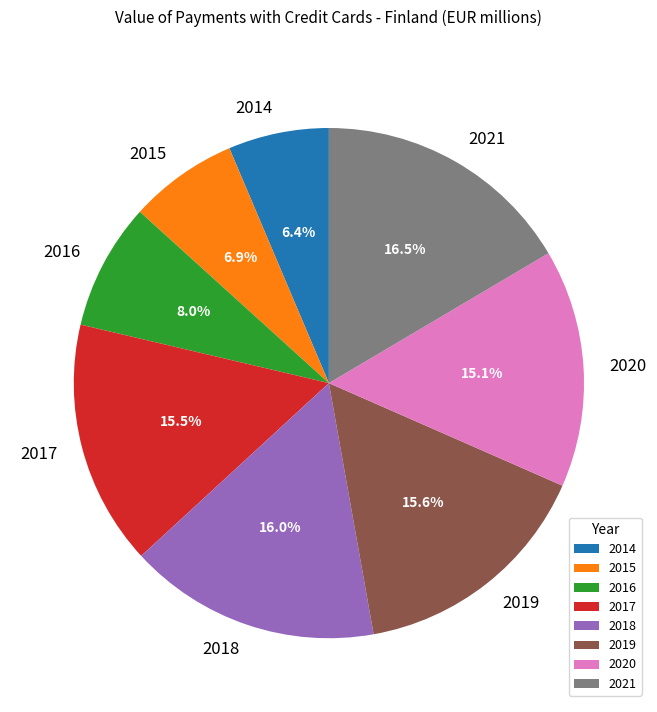

What is the ratio of the value at 2015 to the value at 2019?

0.4